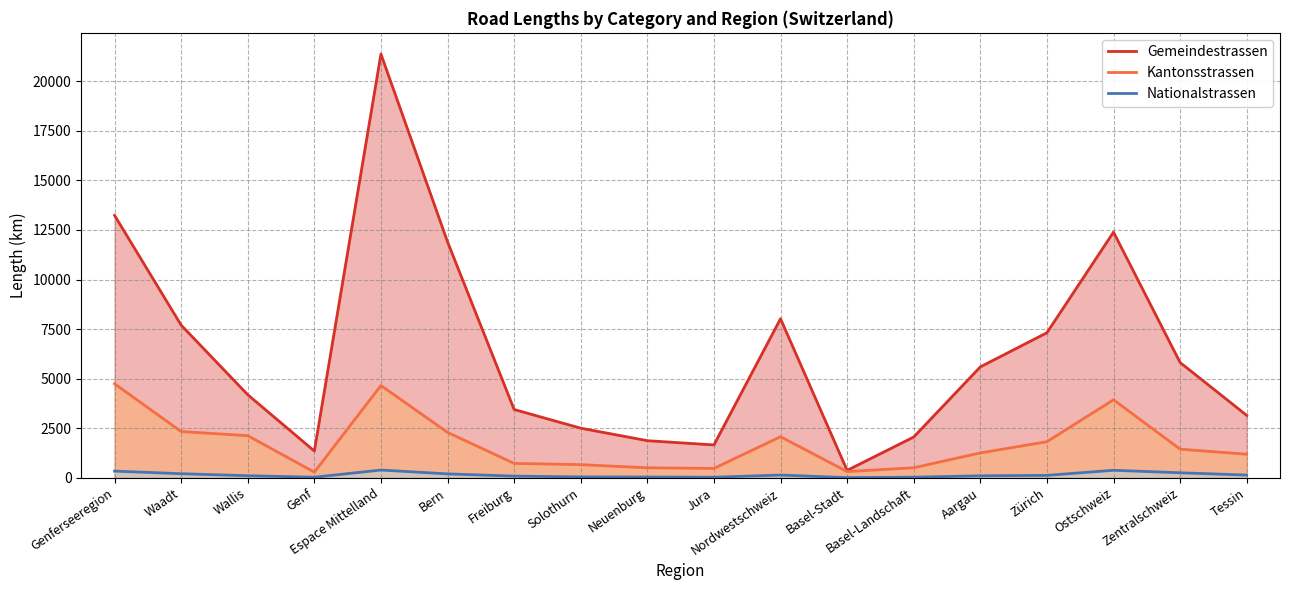

At how many categories does at least one series exceed 13202?

2